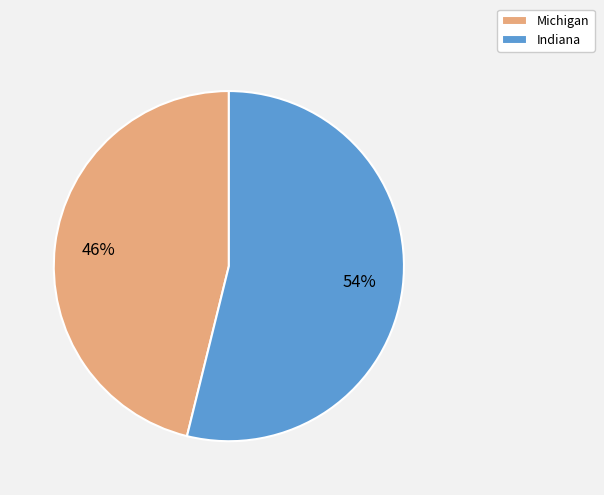

Between Indiana and Michigan, which is larger?

Indiana